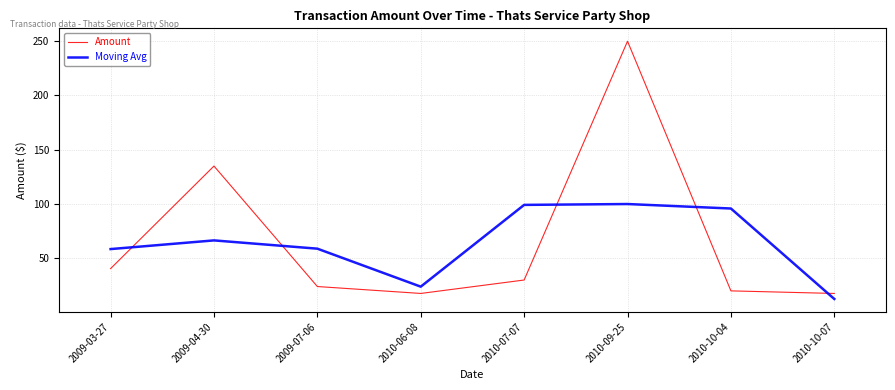

What is the maximum value shown in the chart?

250.0